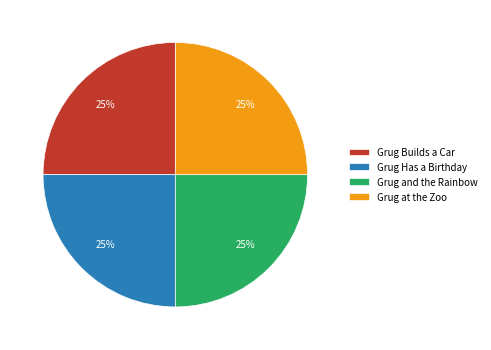

Approximately how many times larger is the value at Grug Has a Birthday compared to Grug Builds a Car?

1.0